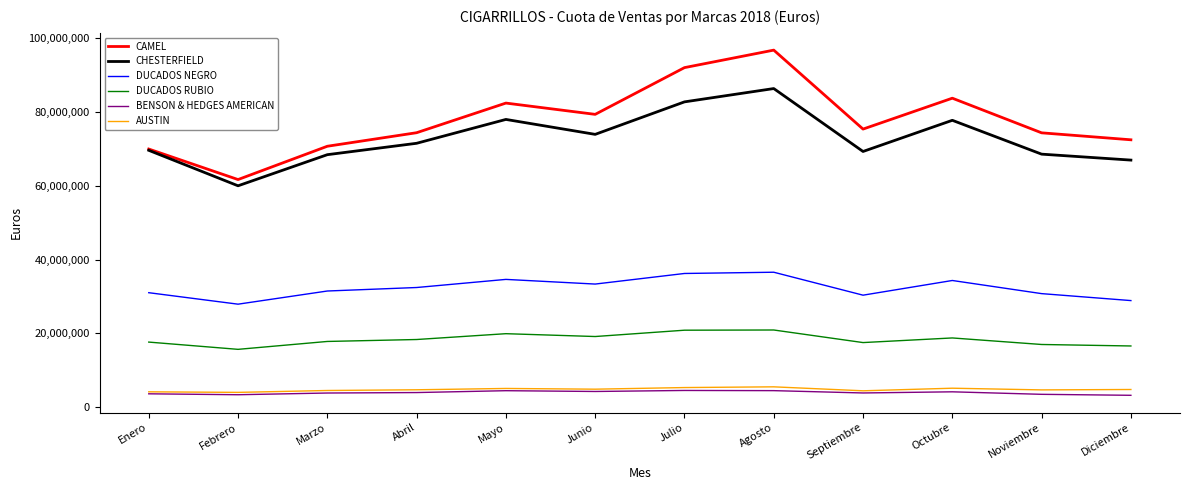

What are all the series names shown in the legend?

CAMEL, CHESTERFIELD, DUCADOS NEGRO, DUCADOS RUBIO, BENSON & HEDGES AMERICAN, AUSTIN